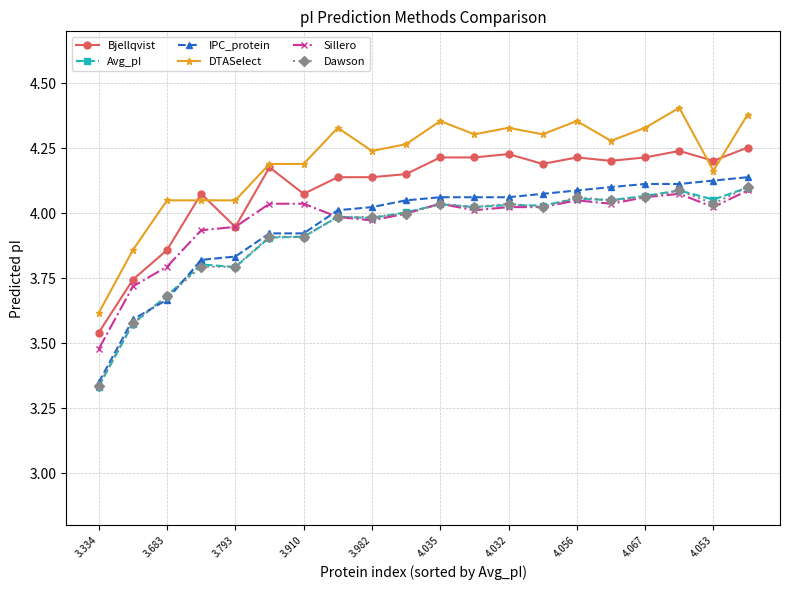

True or false: Bjellqvist and IPC_protein intersect in this chart.

False